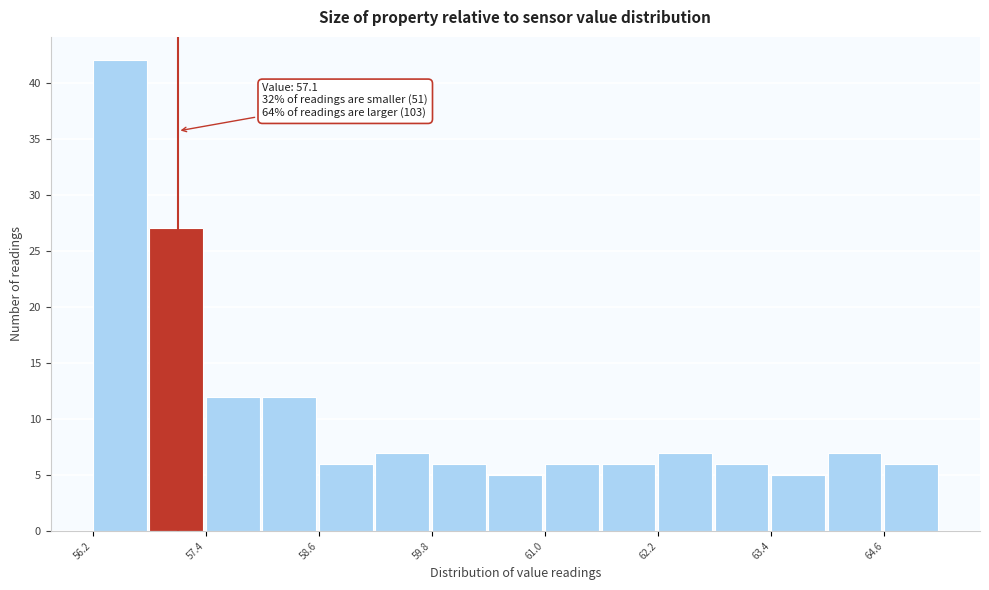

Around what value on the x-axis is the tallest bar? Give the approximate position of its centre, as read against the axis.

56.4